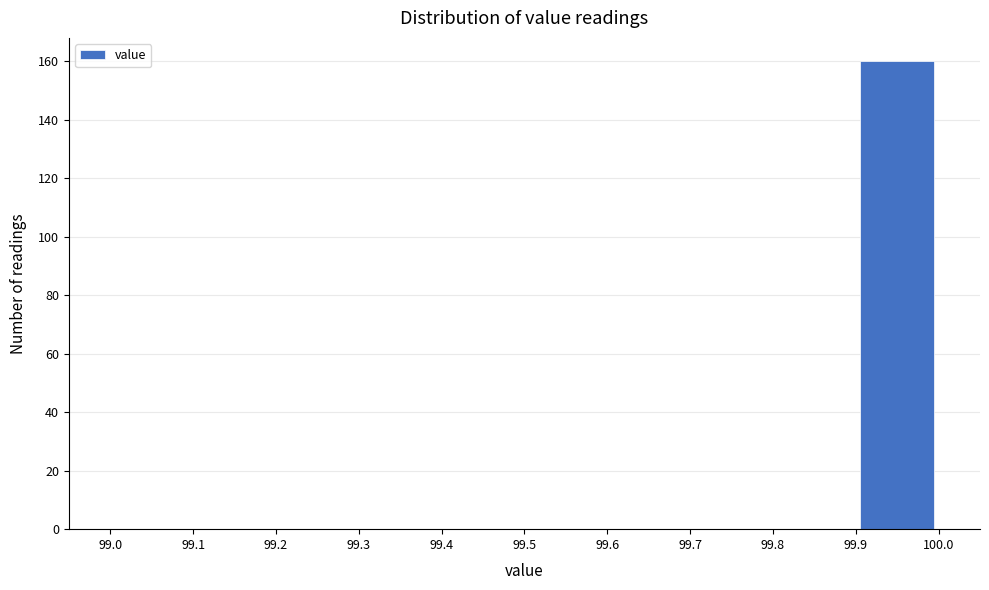

Which range on the x-axis has the tallest bar?

99.9 to 100.0